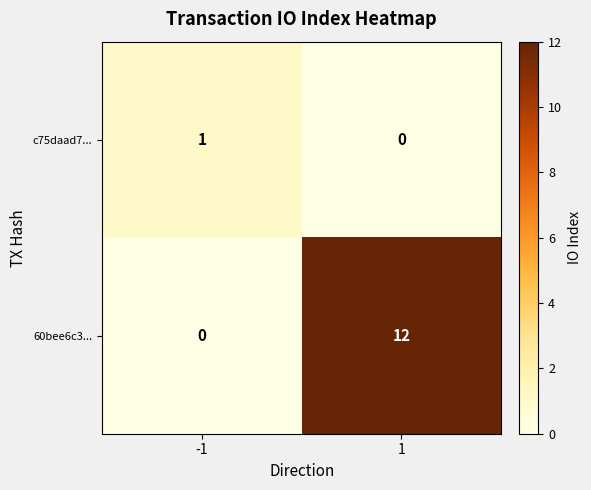

Between -1 and 1, which series saw the biggest shift?

60bee6c3...